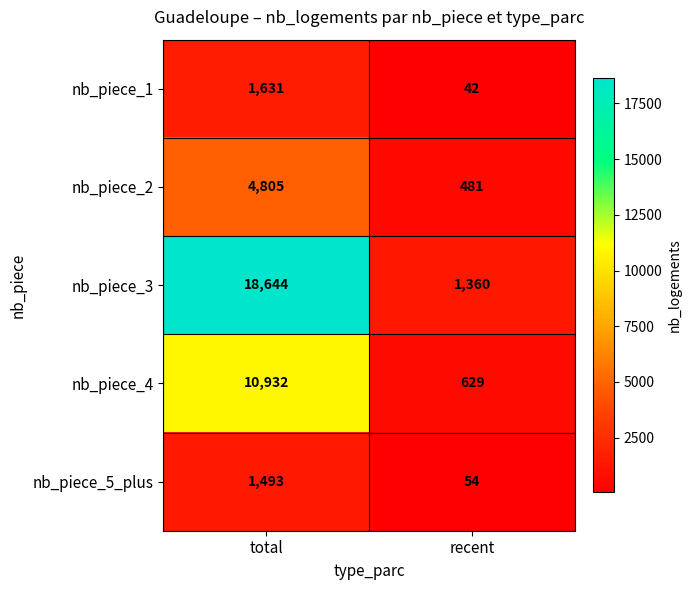

True or false: nb_piece_4 has a value of 629 at recent.

True